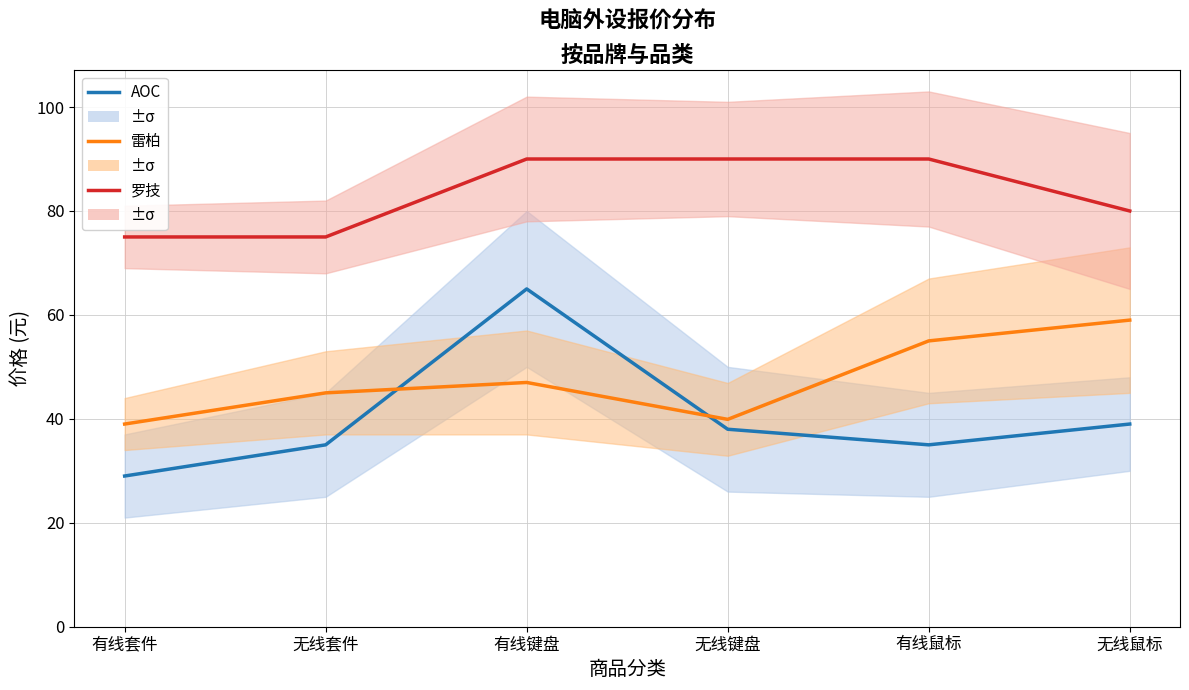

At 无线套件, list the series in order from smallest to largest.

AOC, 雷柏, 罗技